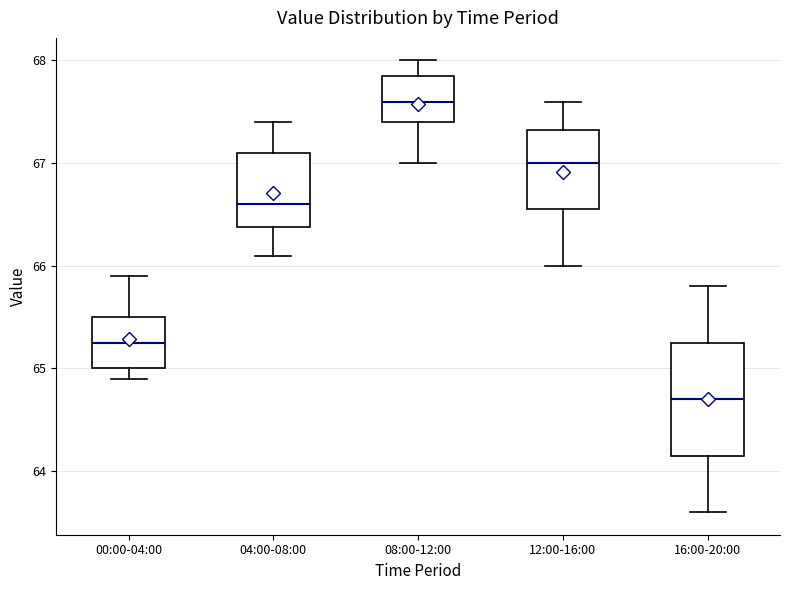

Which box has the lowest median line?

16:00-20:00